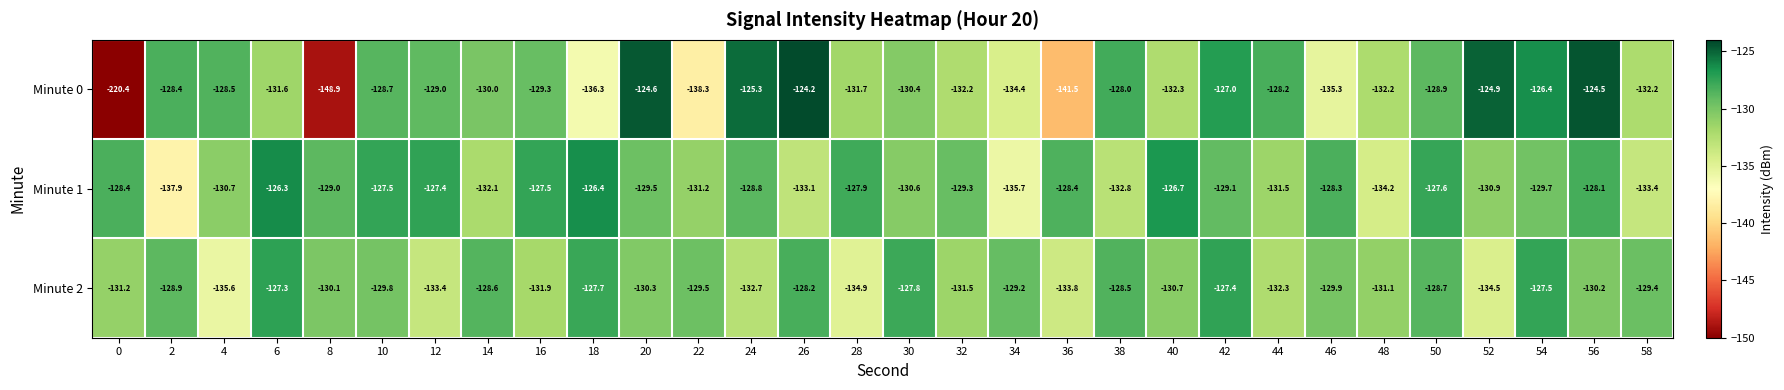

True or false: Minute 1 has a value of -79.5 at 28.

False